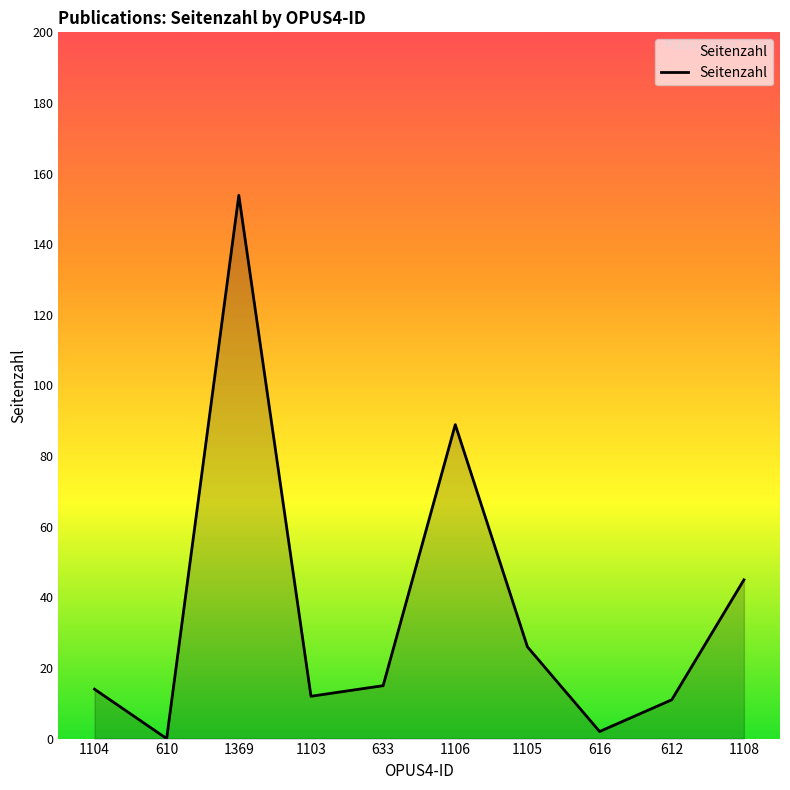

Reading right to left, what are all the values shown in this chart?

45	11	2	26	89	15	12	154	0	14